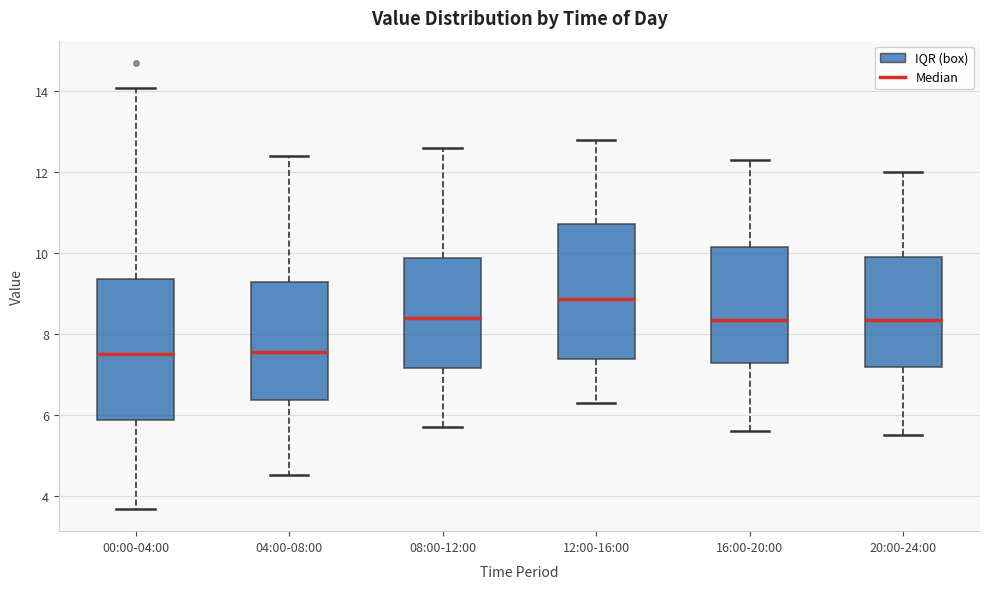

Where does the lower whisker of the box for 20:00-24:00 end on the y-axis? The values are not printed on the chart, so give them approximately, as read against the axis.

5.6